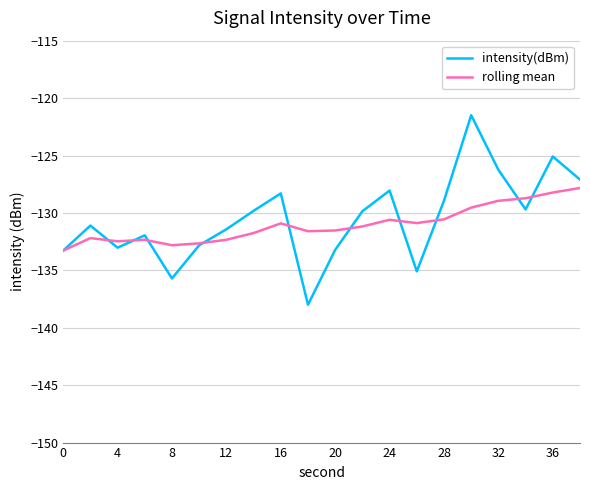

What is the minimum value shown in the chart?

-138.0